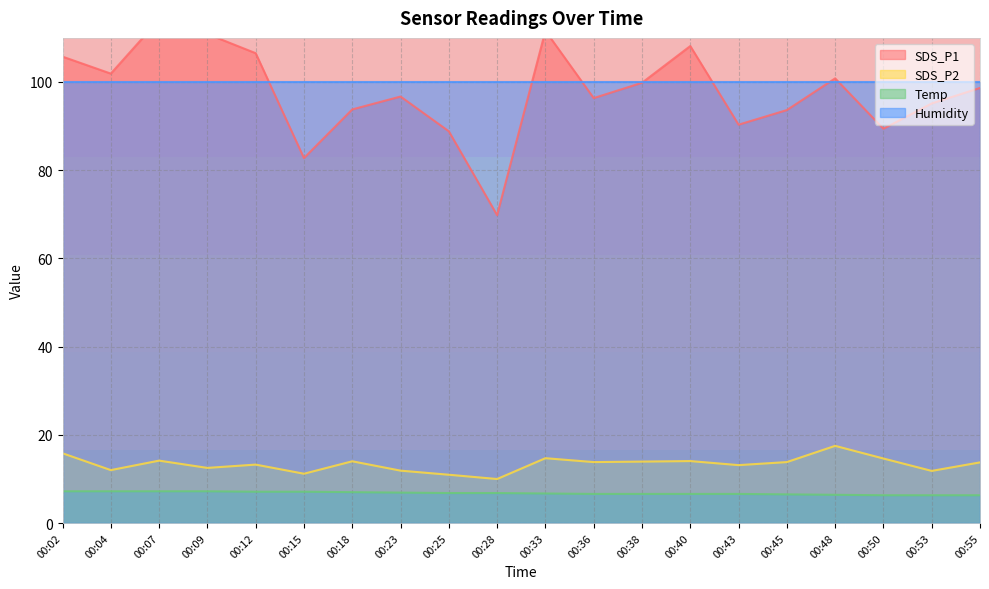

Does the chart display data point markers on the line(s)?

No